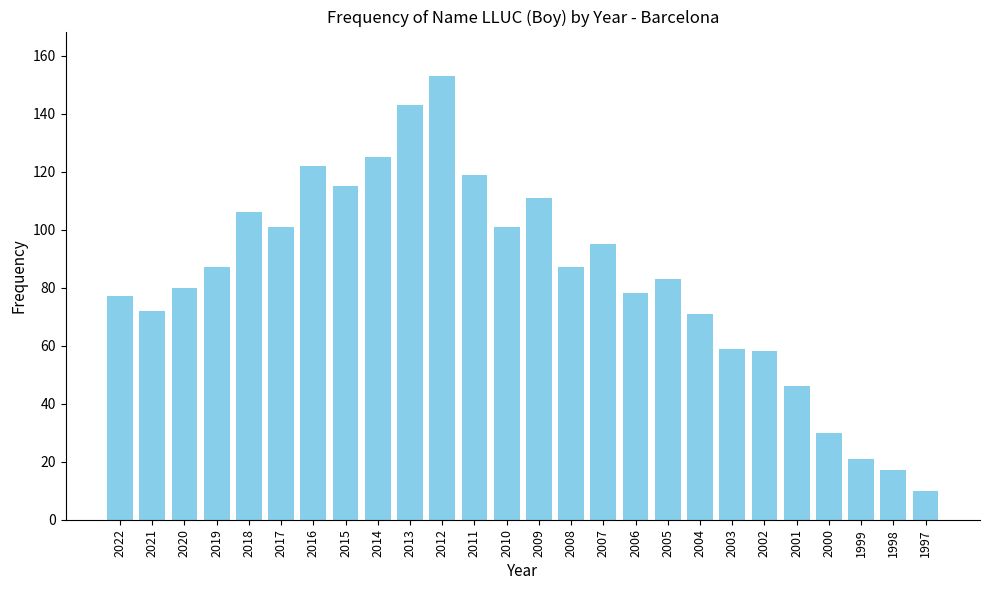

Reading left to right, what are all the values shown in this chart?

2022=77	2021=72	2020=80	2019=87	2018=106	2017=101	2016=122	2015=115	2014=125	2013=143	2012=153	2011=119	2010=101	2009=111	2008=87	2007=95	2006=78	2005=83	2004=71	2003=59	2002=58	2001=46	2000=30	1999=21	1998=17	1997=10